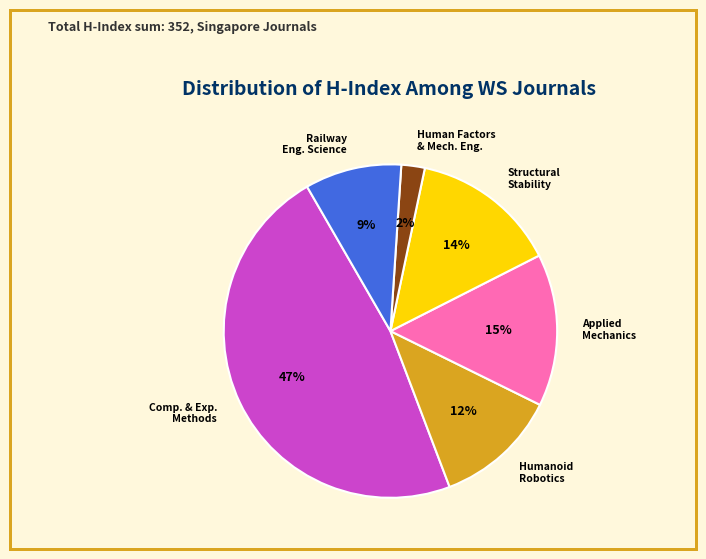

To the nearest percent, what is the difference between the largest and smallest slice percentages?

45%